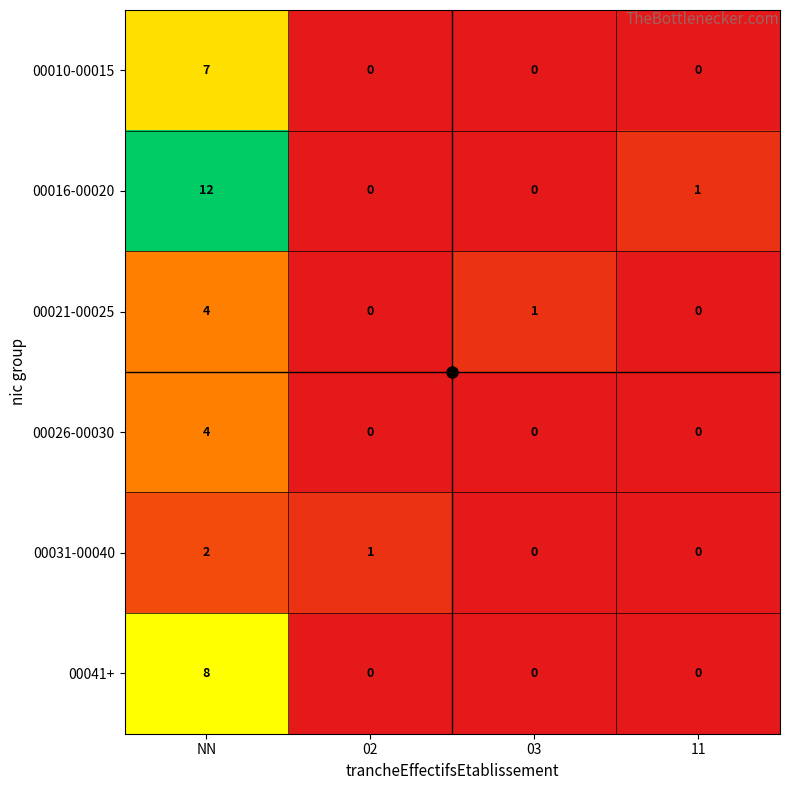

Where does the 00021-00025 series first go above 1?

NN